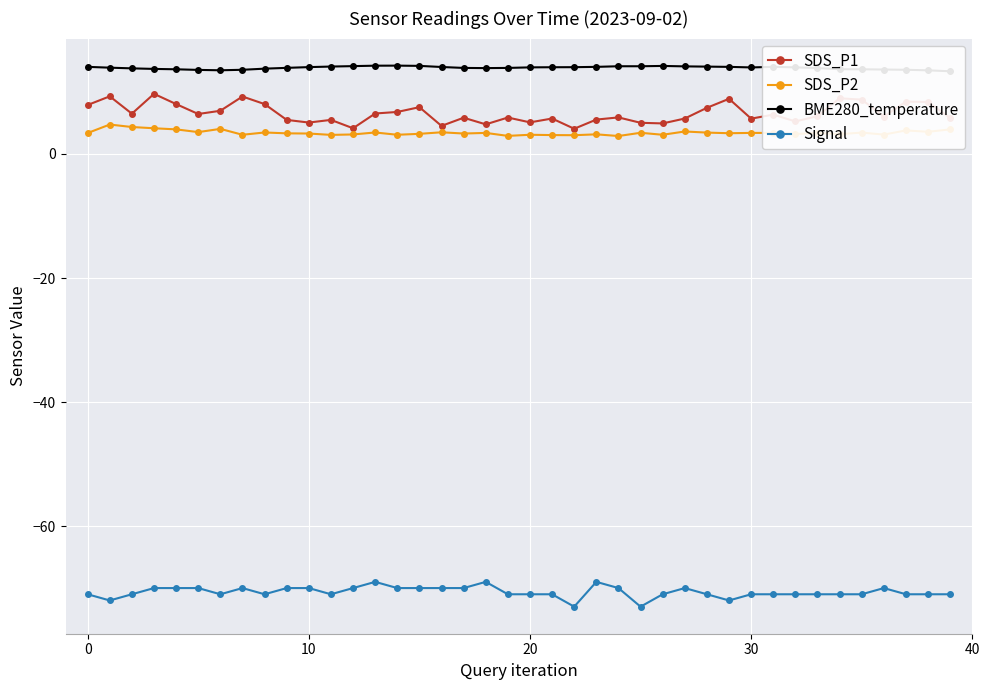

The value of Signal at 12 is -23.9. True or false?

False